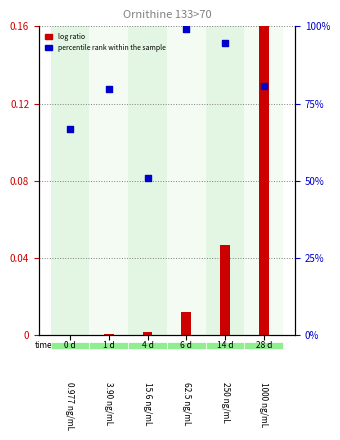

Is the value of log ratio at 1000 ng/mL greater than the value of percentile rank within the sample at 1000 ng/mL?

No